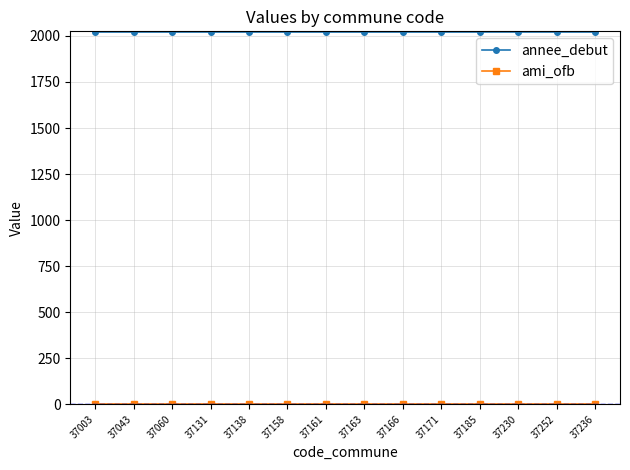

What is the label of the 12th point from the left?

37230